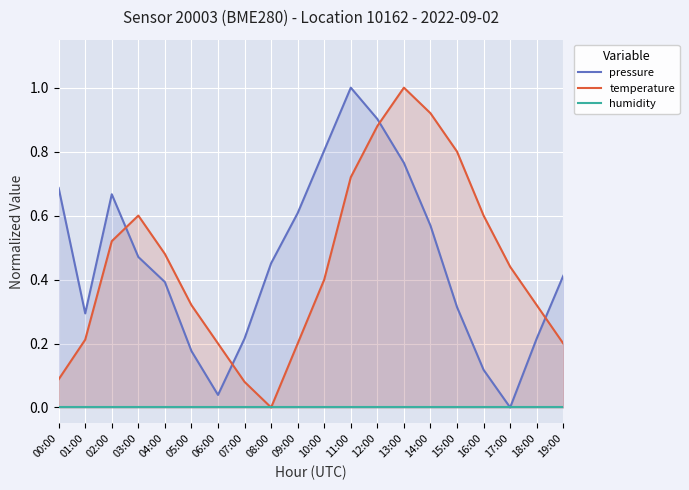

Is it true that humidity equals 0.0 at 11:00?

True